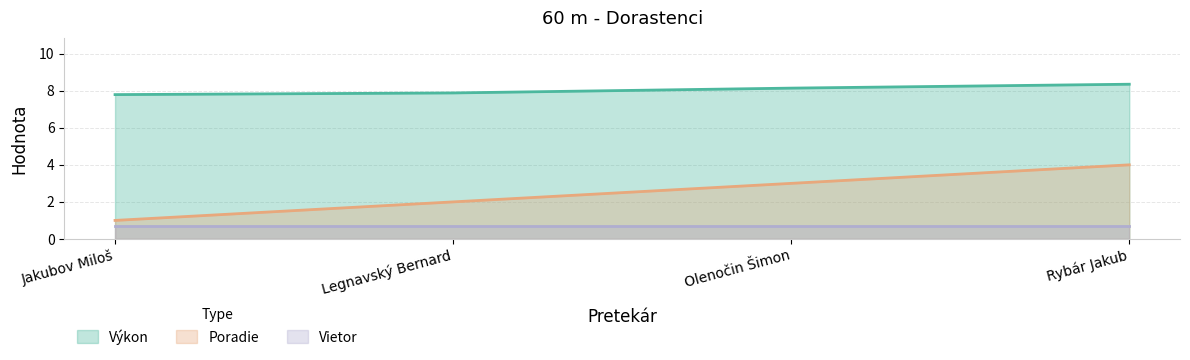

What is the label of the 1st point from the left?

Jakubov Miloš